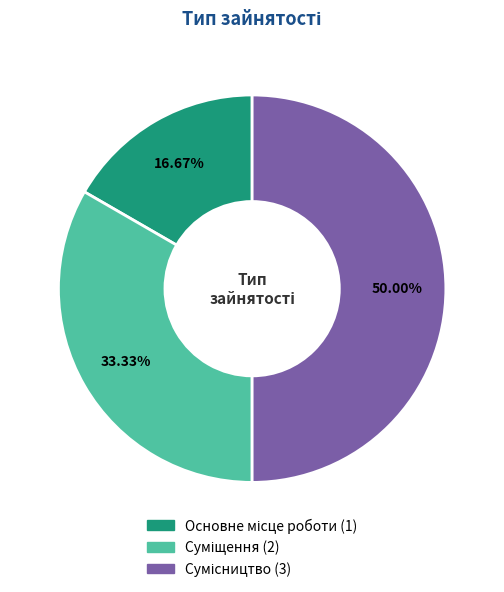

What is the ratio of the value at Сумісництво to the value at Основне місце роботи?

3.0